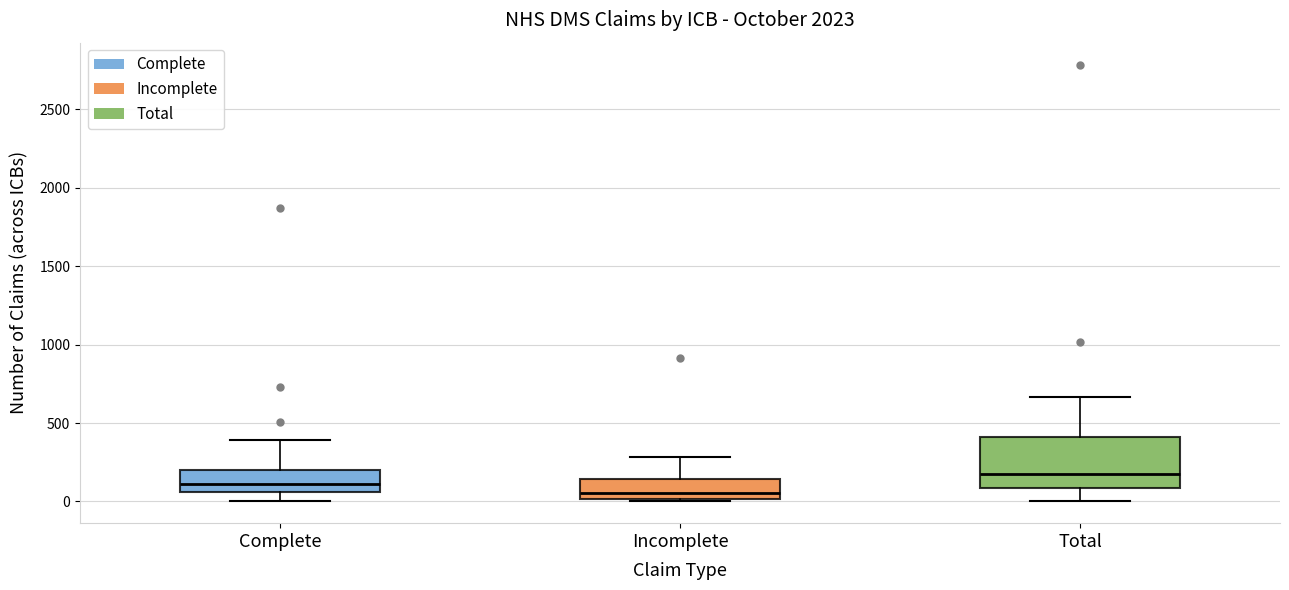

Where does the median line of the box for Complete sit on the y-axis? The values are not printed on the chart, so give them approximately, as read against the axis.

100